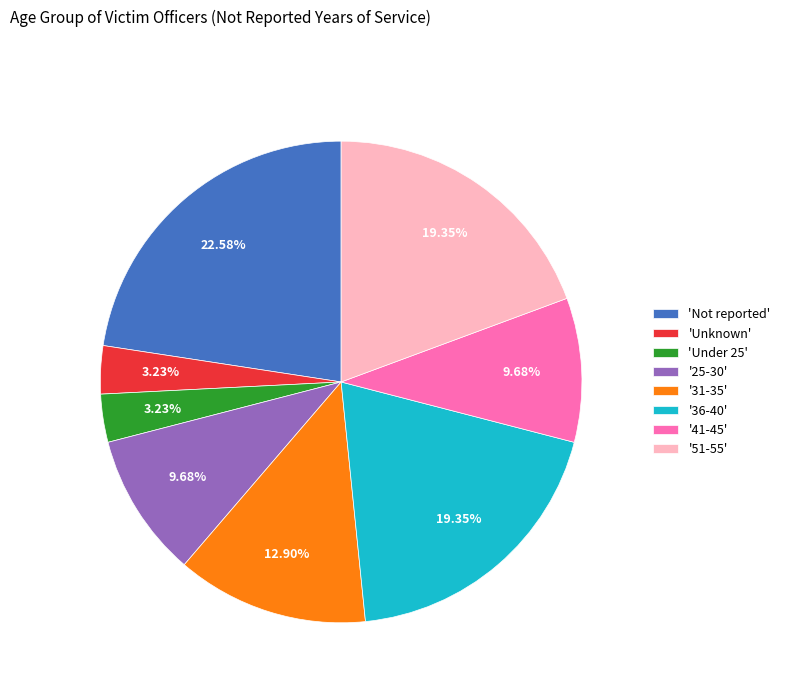

To the nearest percent, what is the average slice percentage?

12%